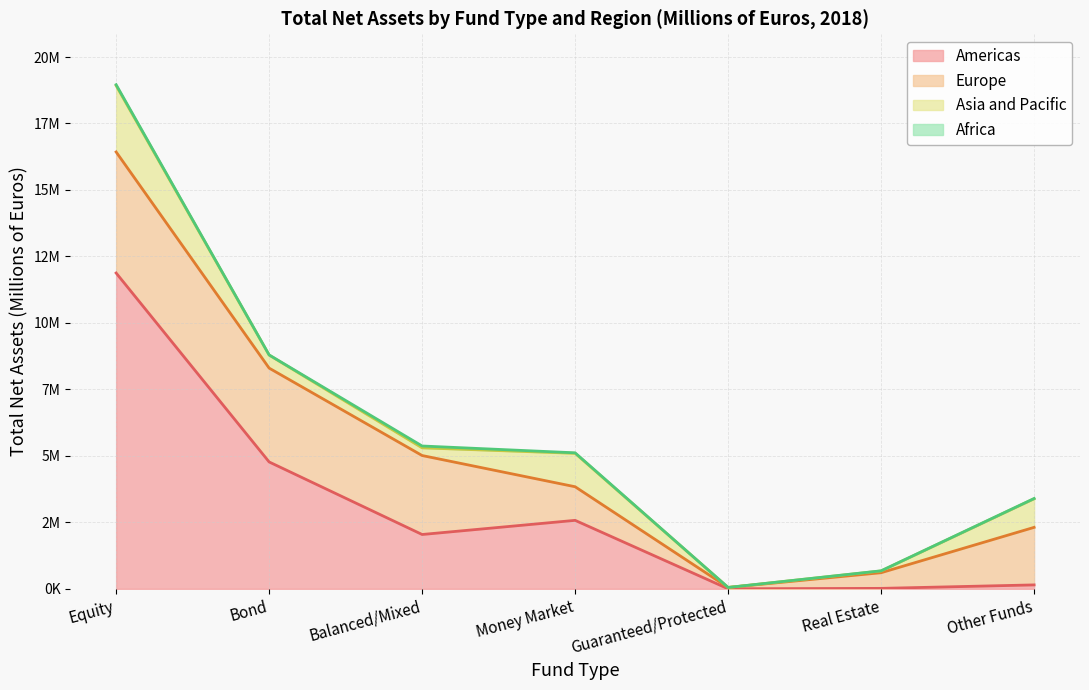

What is the maximum value shown in the chart?

11877044